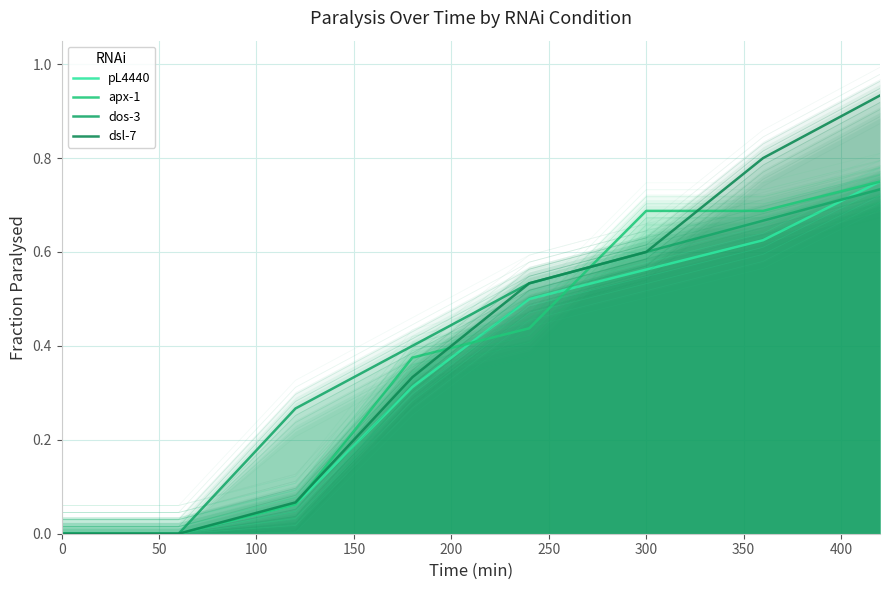

What is the sum of the pL4440 values at 100 and 300?

0.7